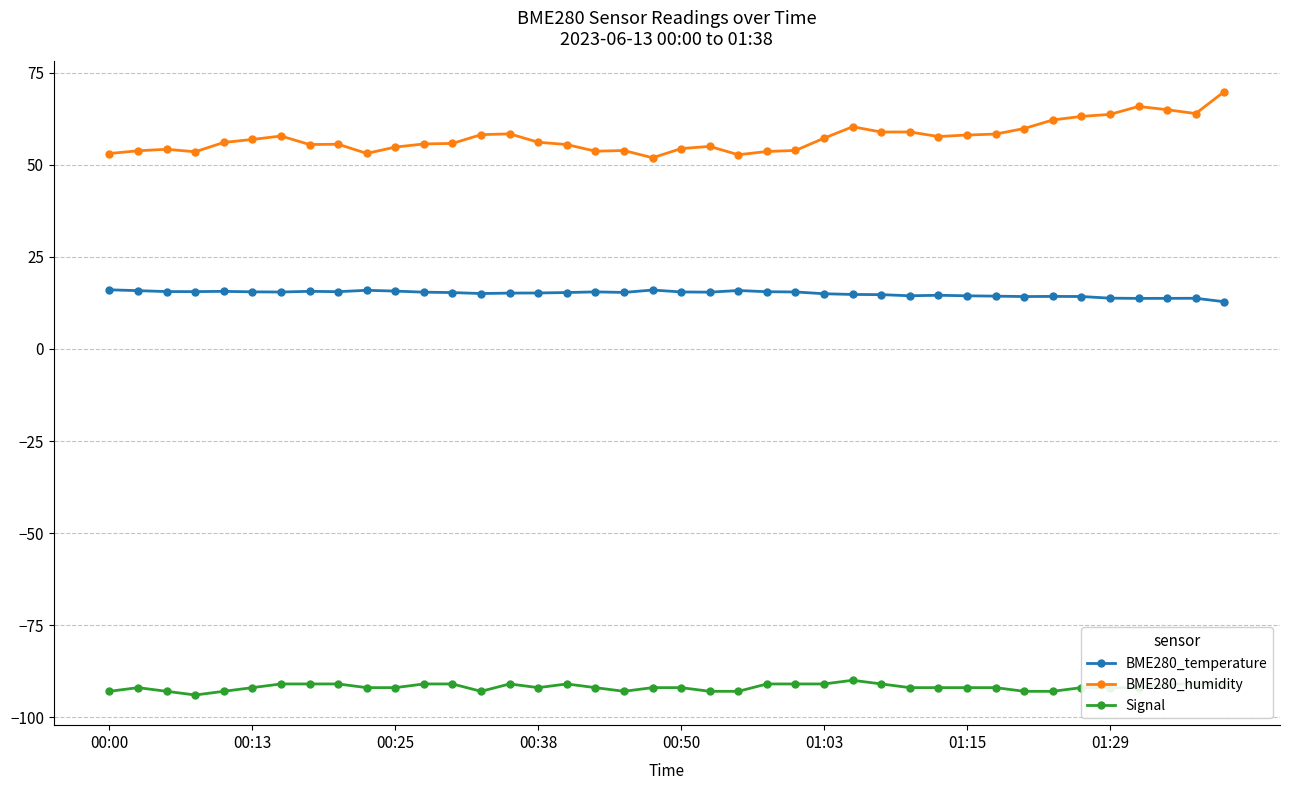

List the series in order of their overall mean, highest first.

BME280_humidity, BME280_temperature, Signal